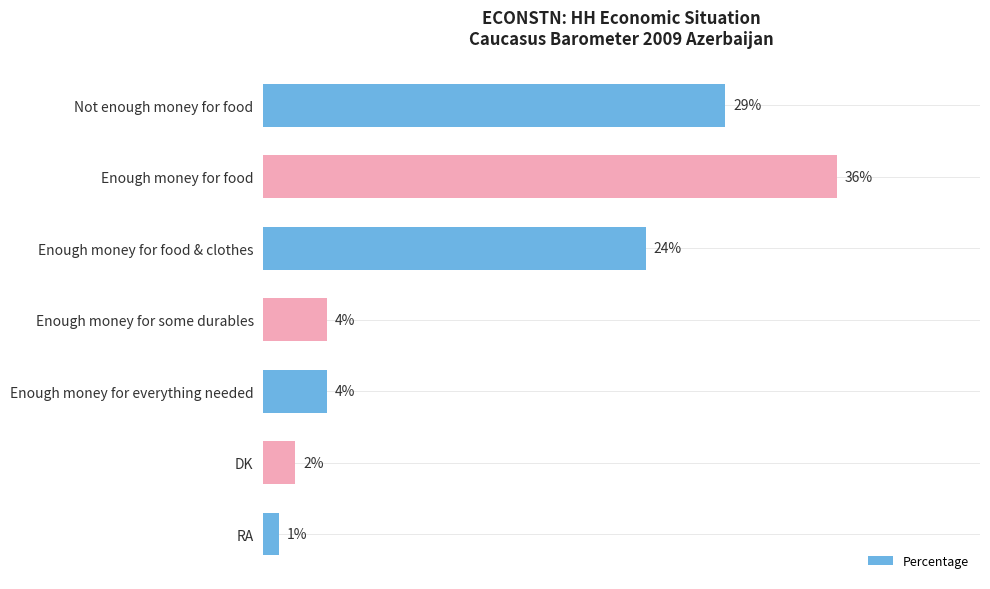

At which label is the value closest to 18?

Enough money for food & clothes